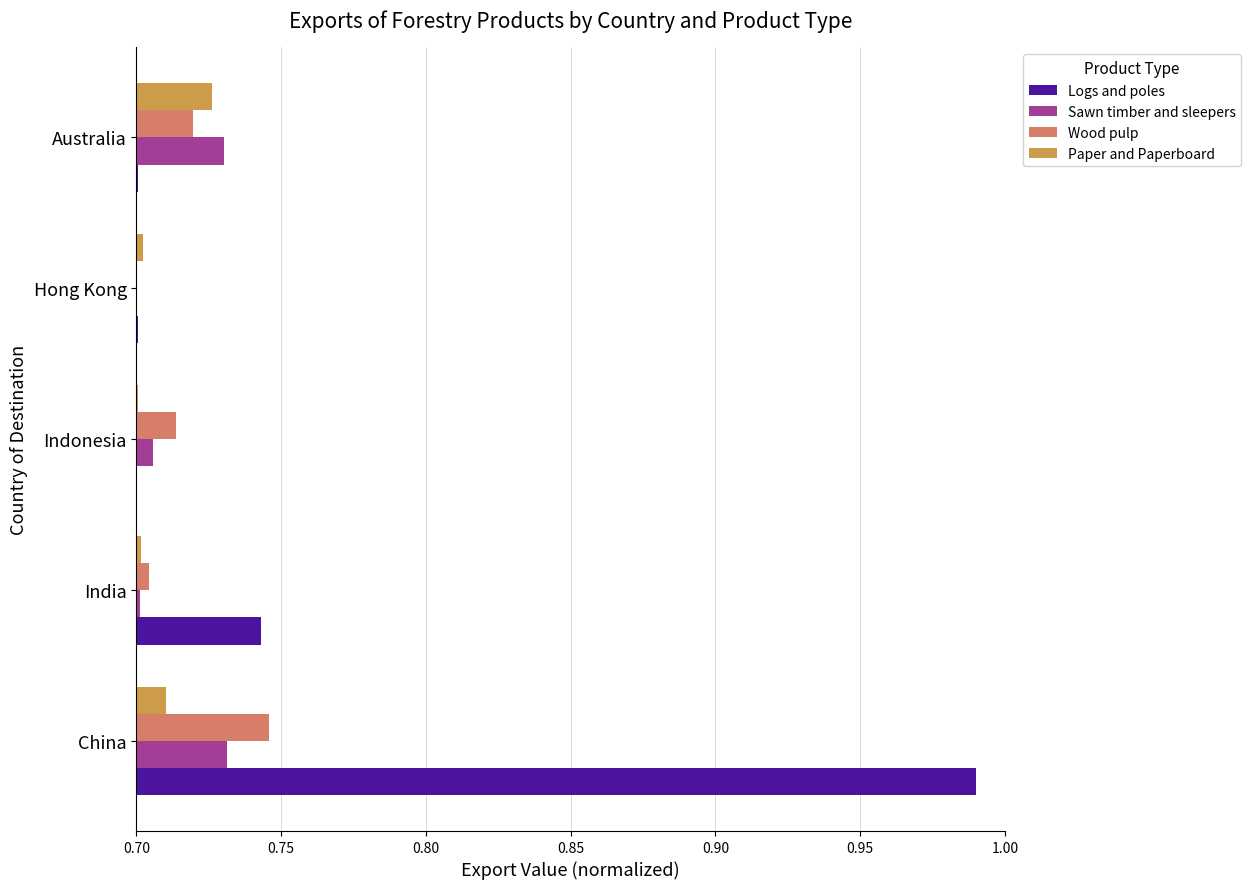

Which series has the largest total across all categories?

Logs and poles